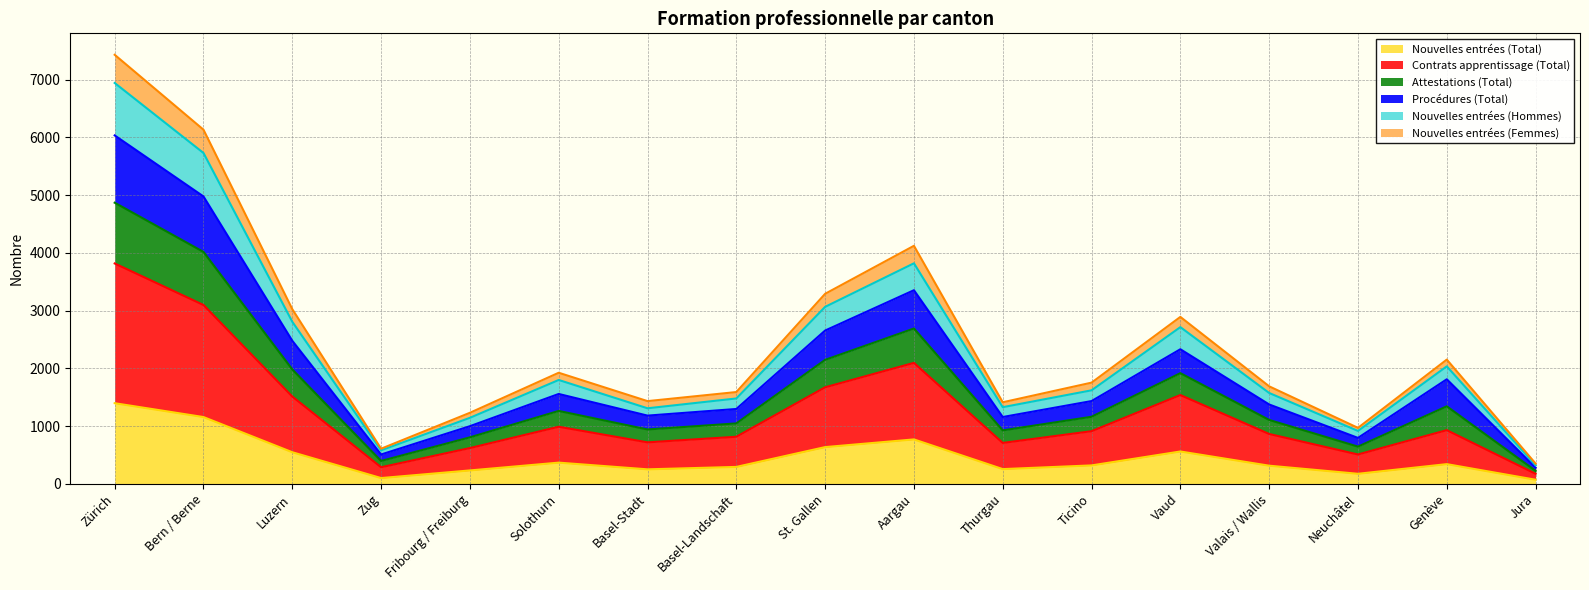

Which series has the largest range (max minus min)?

Nouvelles entrées (Femmes)